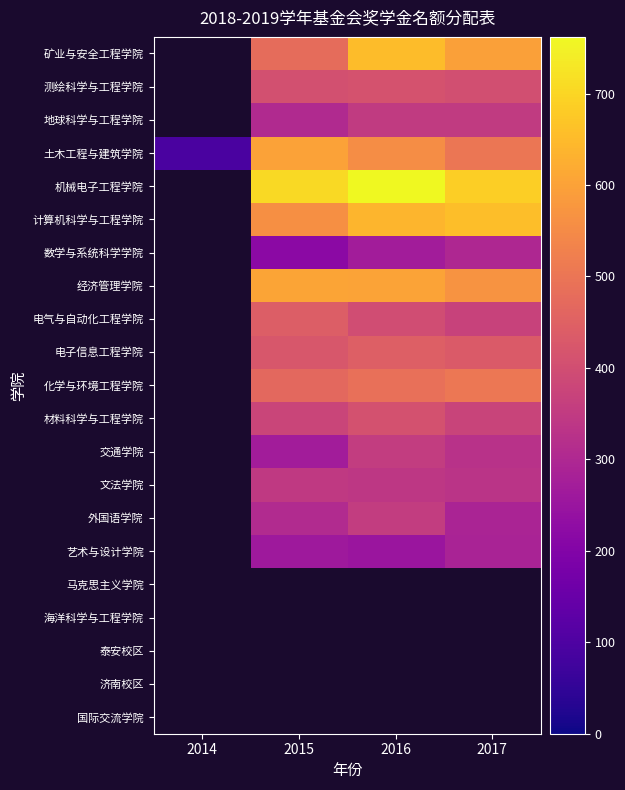

How many values in the 机械电子工程学院 series exceed 707?

1